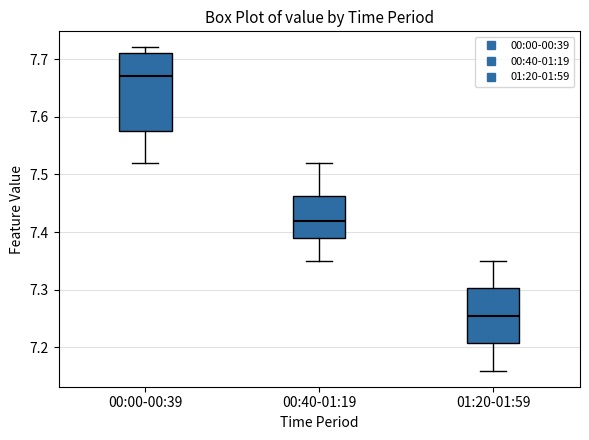

Where does the median line of the box for 00:40-01:19 sit on the y-axis? The values are not printed on the chart, so give them approximately, as read against the axis.

7.42